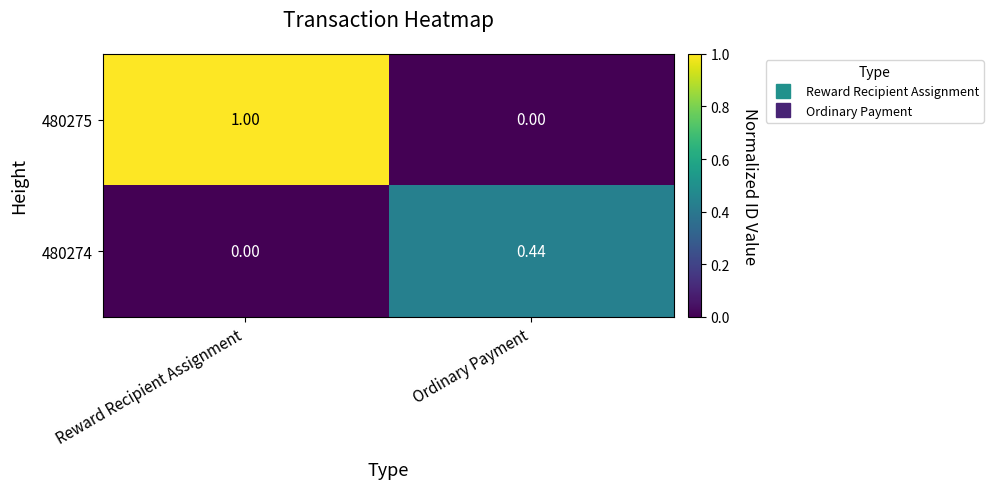

List the labels in order of 480275 value, smallest first.

Ordinary Payment, Reward Recipient Assignment